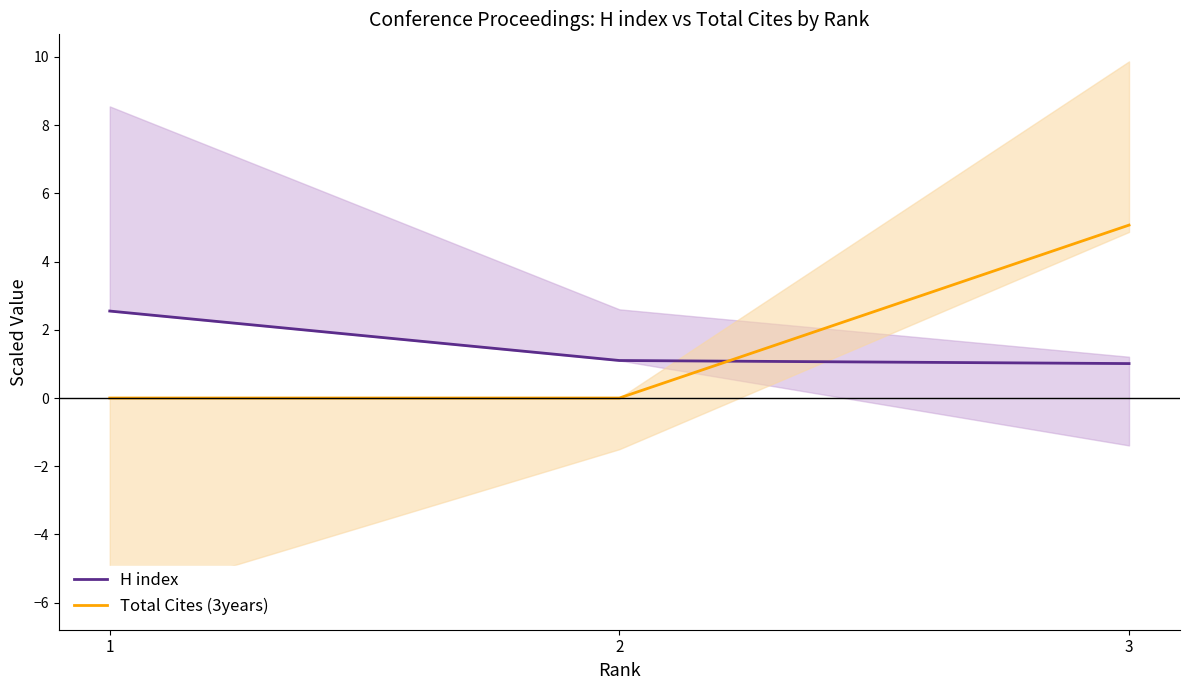

How many lines are shown in the chart?

2